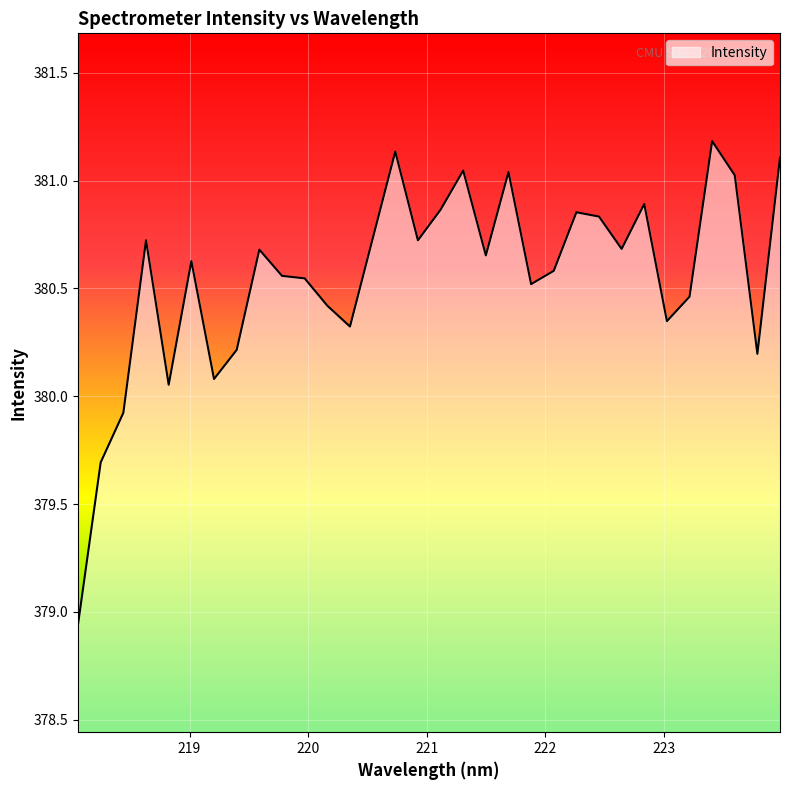

What is the maximum value shown in the chart?

381.2